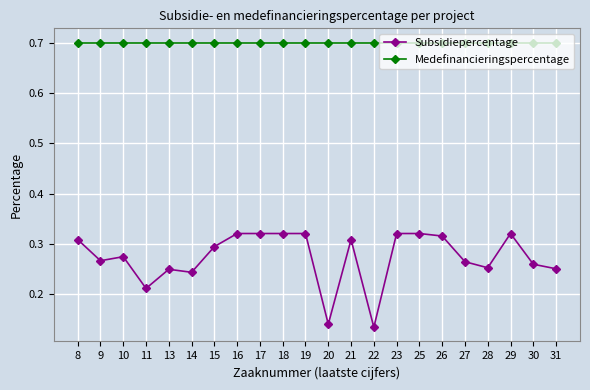

At which label is Subsidiepercentage closest to 0?

22